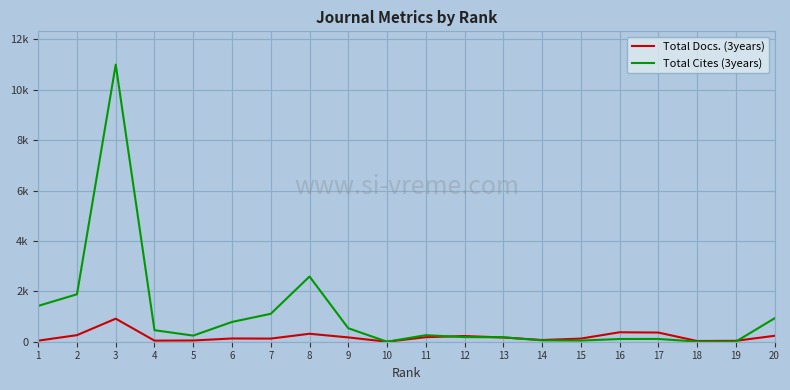

What is the sum of all Total Cites (3years) values?

21899